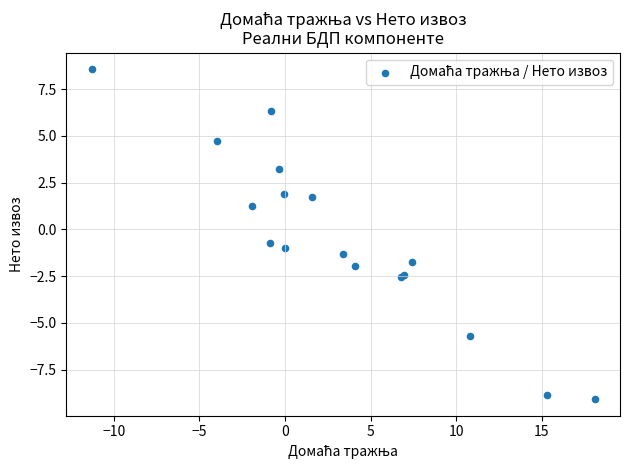

What Y value in the scatter plot is closest to 0?

-0.7